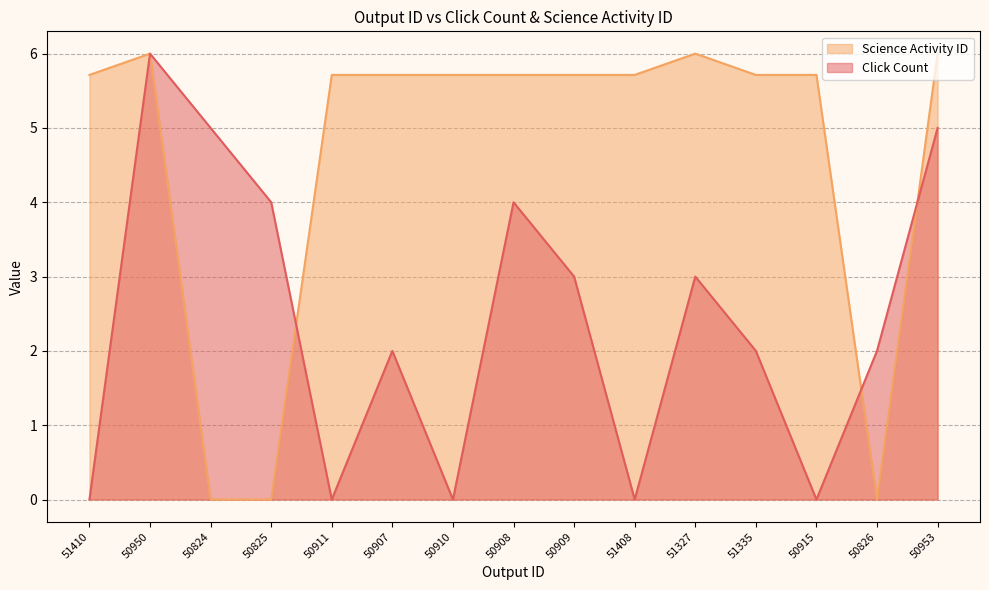

Rank the series by their average value, from lowest to highest.

Click Count, Science Activity ID